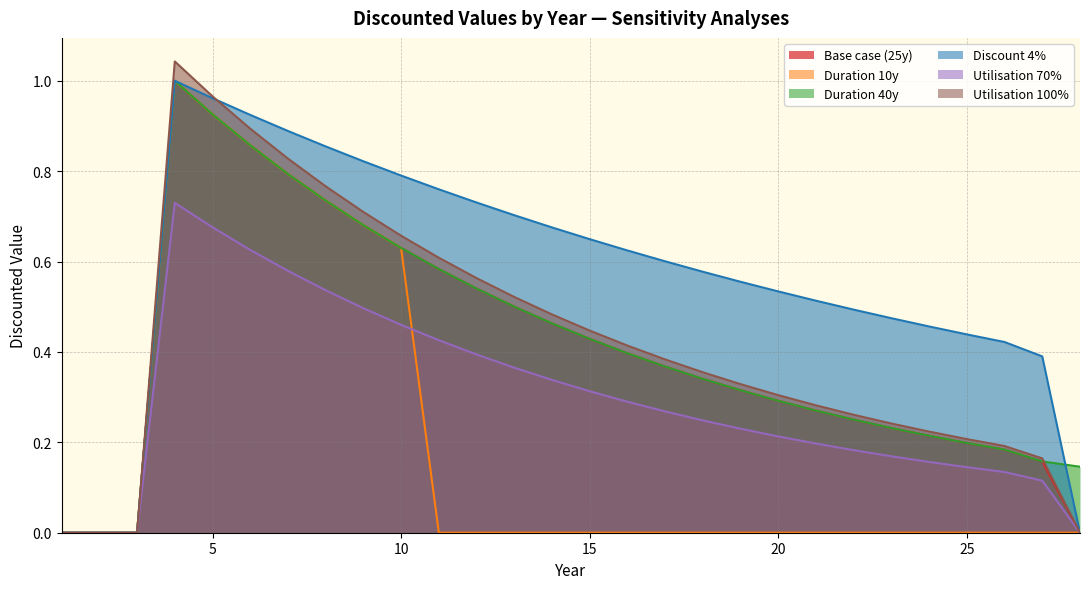

Which series ends up on top after the final intersection of Duration 40y and Discount 4%?

Duration 40y